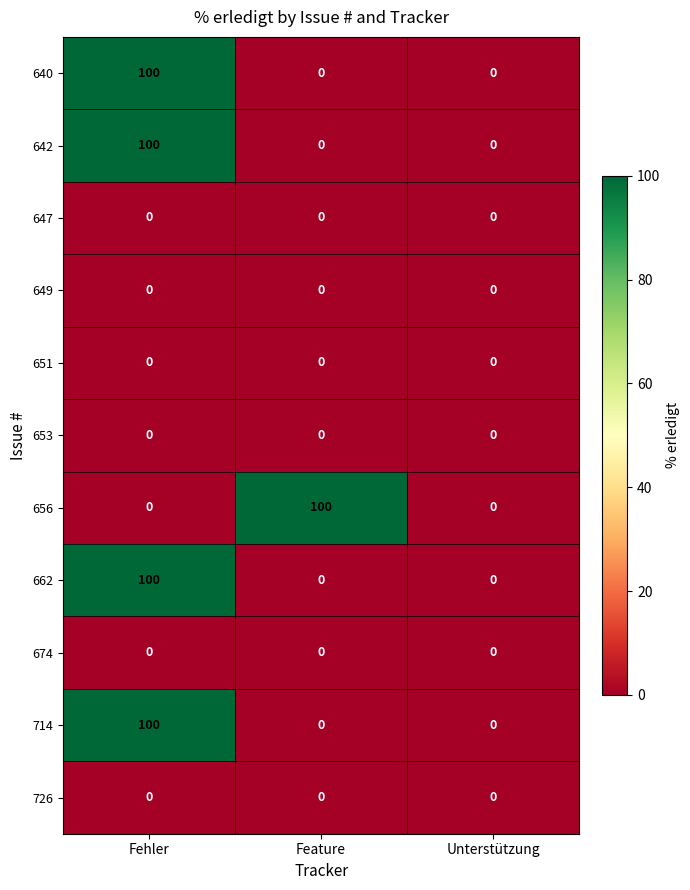

What is the total value across all series at Fehler?

400